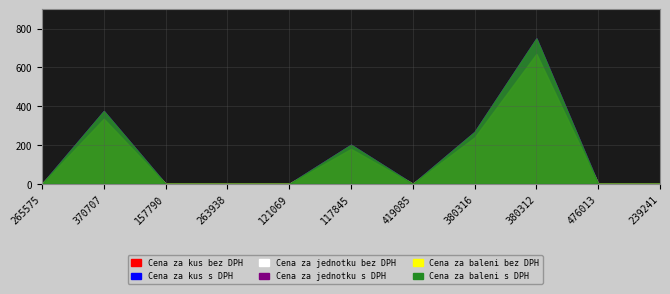

How many data points in Cena za baleni s DPH are above 0?

4